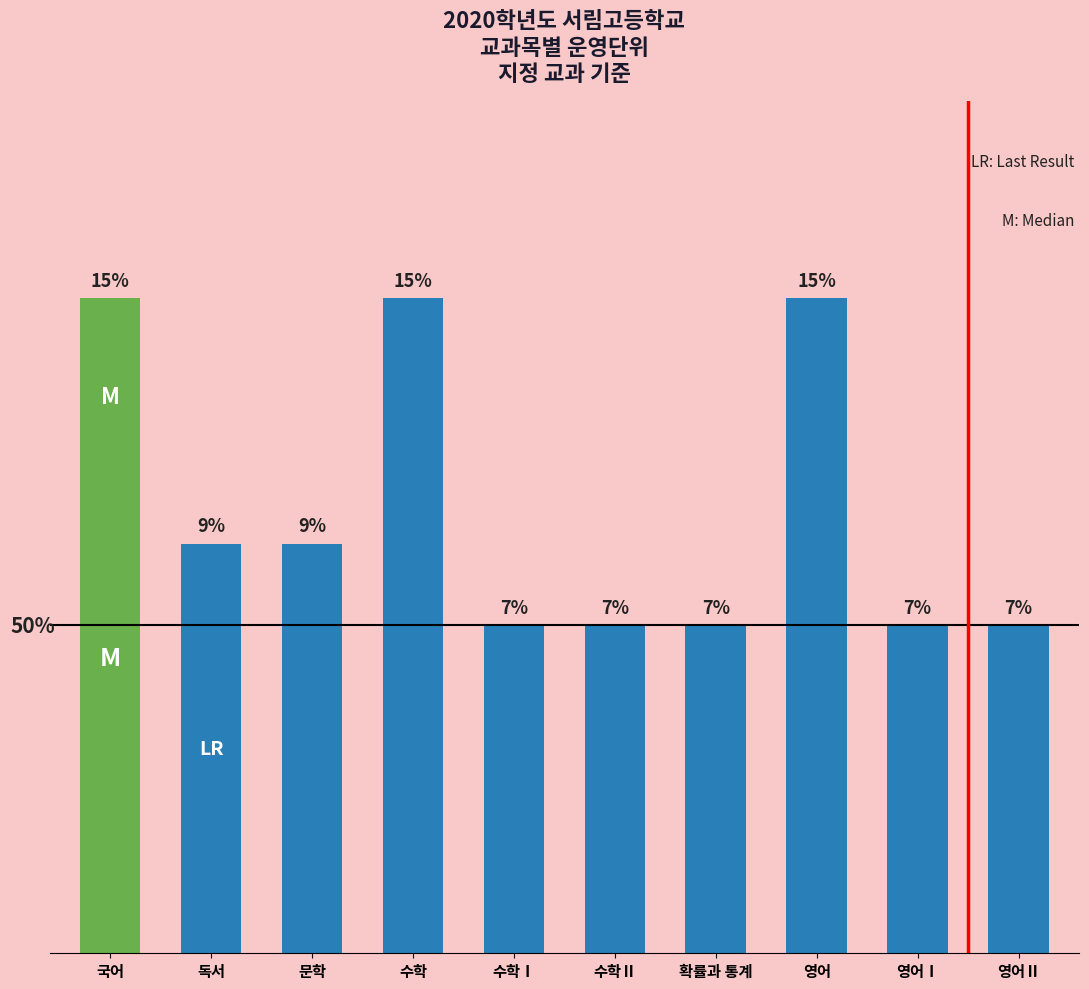

Does the chart contain stacked bars?

No